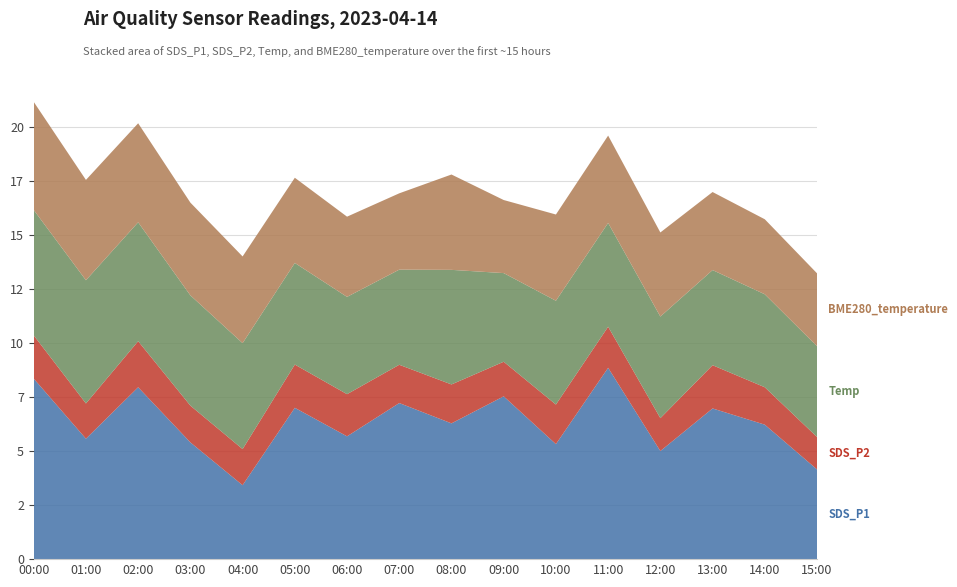

Reading left to right, transcribe all the data shown in this chart.

SDS_P1: 00:00=8.3	01:00=5.6	02:00=8.0	03:00=5.4	04:00=3.4	05:00=7.0	06:00=5.7	07:00=7.2	08:00=6.3	09:00=7.5	10:00=5.3	11:00=8.8	12:00=5.0	13:00=7.0	14:00=6.2	15:00=4.2
SDS_P2: 00:00=2.0	01:00=1.6	02:00=2.1	03:00=1.7	04:00=1.7	05:00=2.0	06:00=1.9	07:00=1.8	08:00=1.8	09:00=1.6	10:00=1.8	11:00=1.9	12:00=1.5	13:00=2.0	14:00=1.7	15:00=1.5
Temp: 00:00=5.8	01:00=5.7	02:00=5.5	03:00=5.1	04:00=4.9	05:00=4.7	06:00=4.5	07:00=4.4	08:00=5.3	09:00=4.1	10:00=4.8	11:00=4.8	12:00=4.7	13:00=4.4	14:00=4.3	15:00=4.2
BME280_temperature: 00:00=5.0	01:00=4.6	02:00=4.6	03:00=4.3	04:00=4.0	05:00=3.9	06:00=3.7	07:00=3.5	08:00=4.4	09:00=3.4	10:00=4.0	11:00=4.0	12:00=3.9	13:00=3.6	14:00=3.5	15:00=3.4